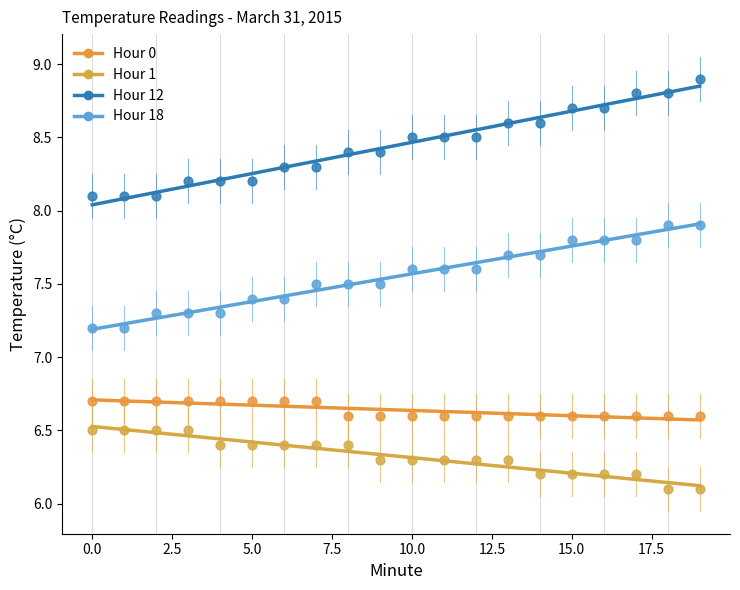

What are all the series names shown in the legend?

Hour 0, Hour 1, Hour 12, Hour 18